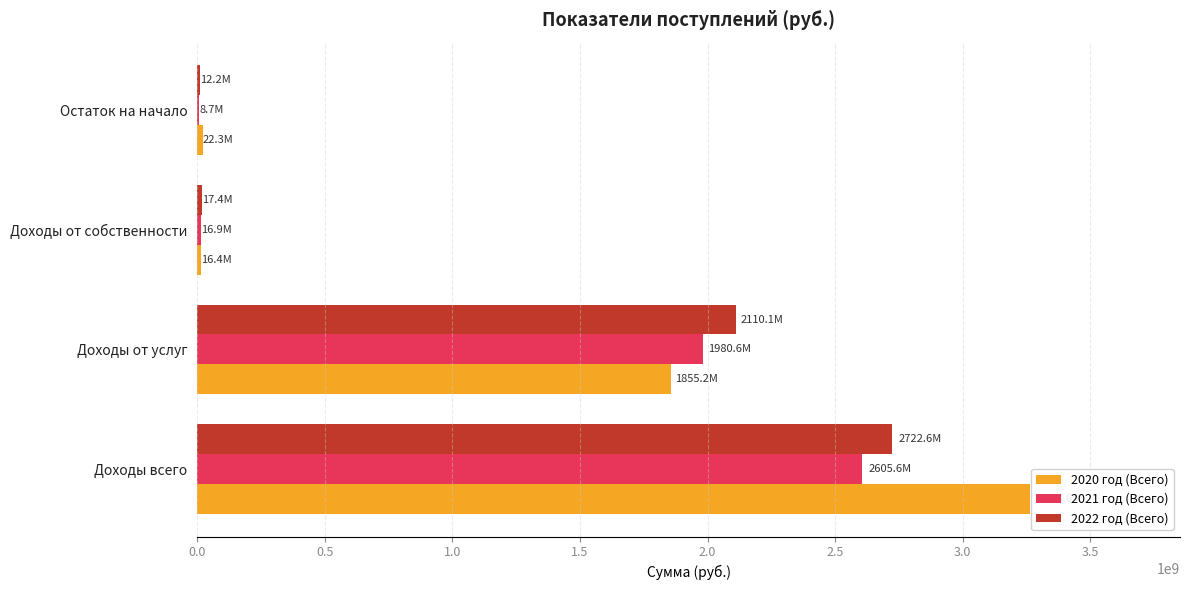

What is the maximum value for 2022 год (Всего)?

2722608501.7